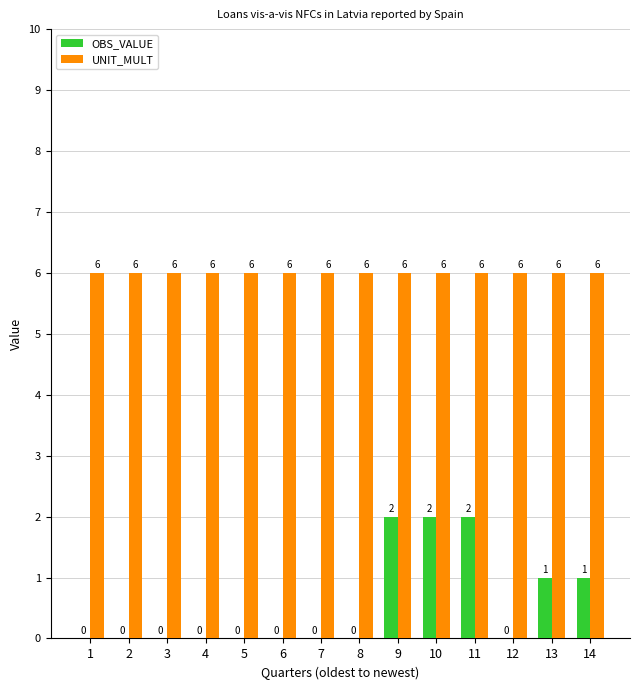

What is the sum of all OBS_VALUE values?

8